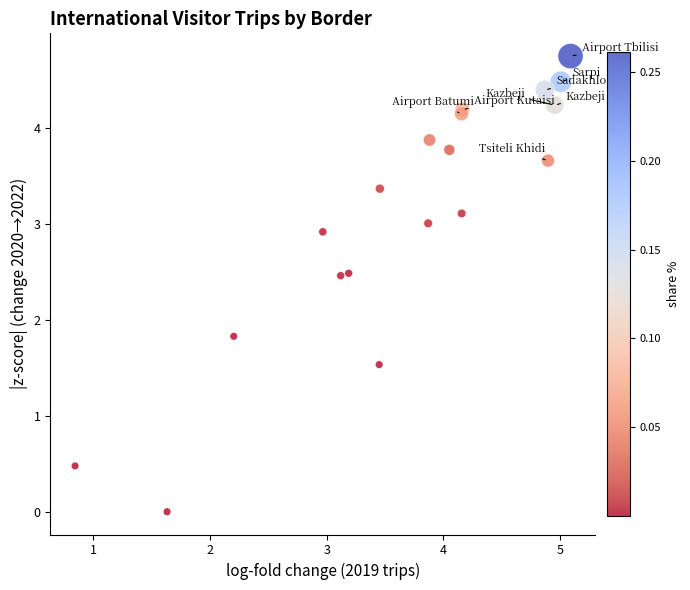

What Y value in the scatter plot is closest to 2?

1.8